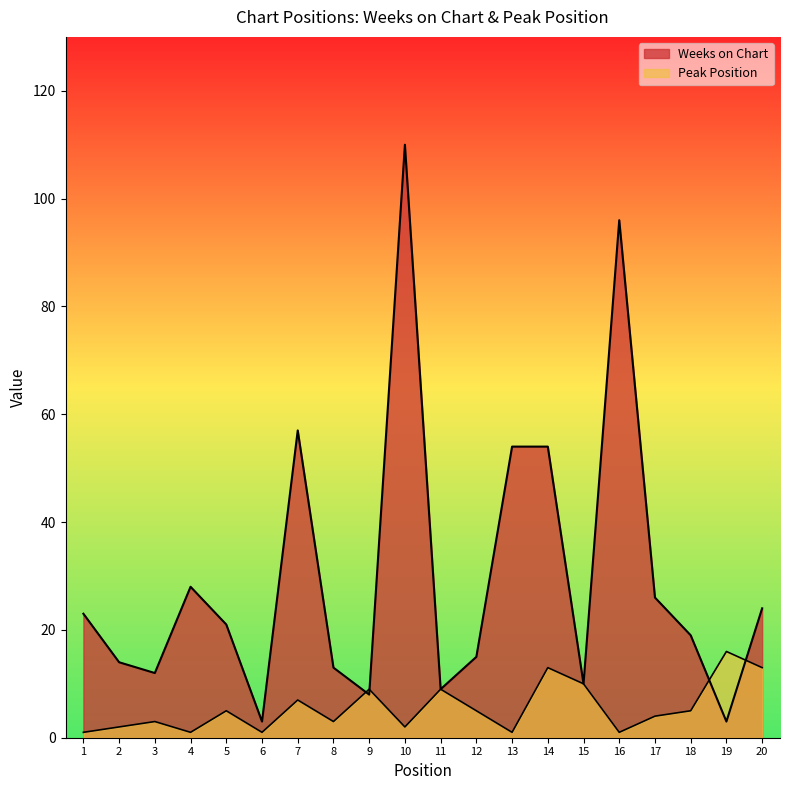

Reading left to right, what are all the values shown in this chart?

Weeks on Chart: 23	14	12	28	21	3	57	13	8	110	9	15	54	54	10	96	26	19	3	24
Peak Position: 1	2	3	1	5	1	7	3	9	2	9	5	1	13	10	1	4	5	16	13